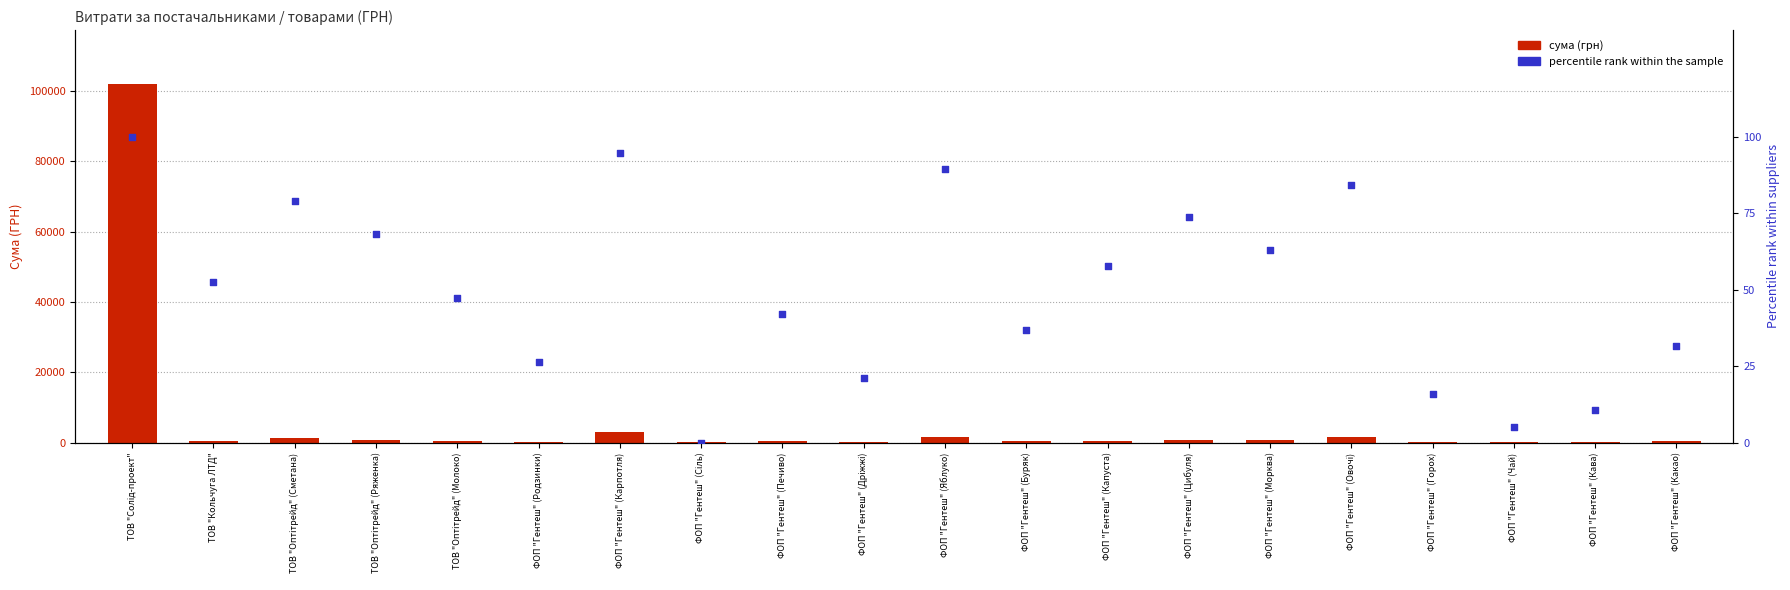

At how many categories does at least one series exceed 82400?

1